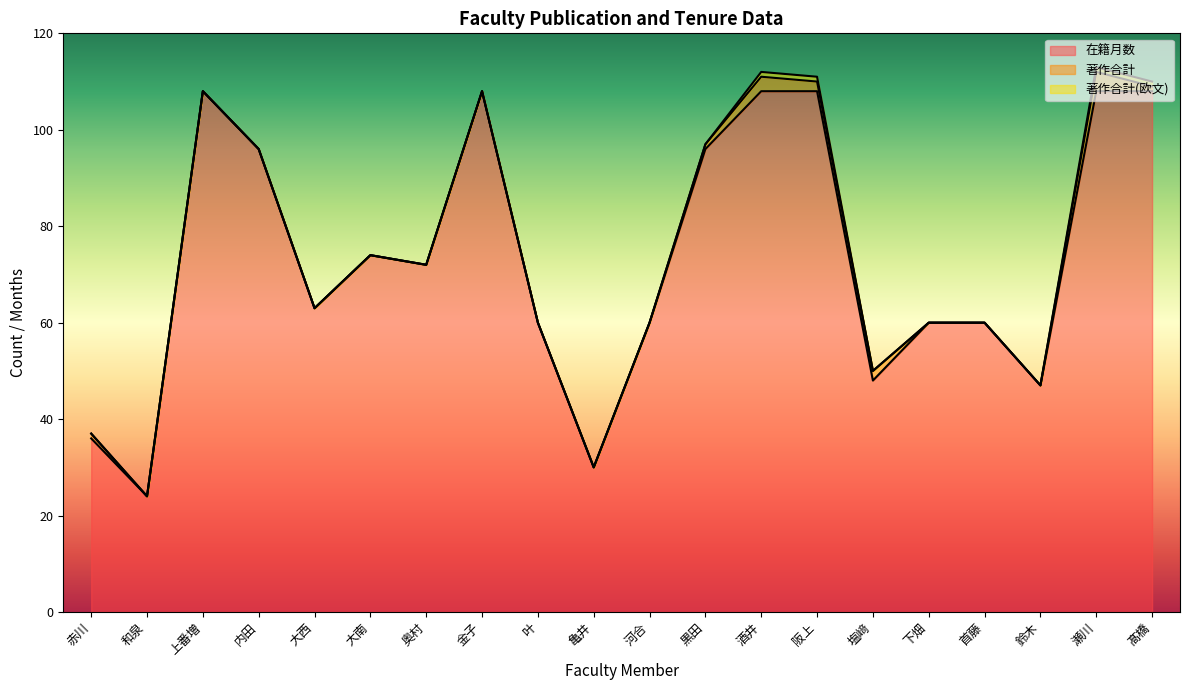

What is the approximate value of 在籍月数 at 内田?

96